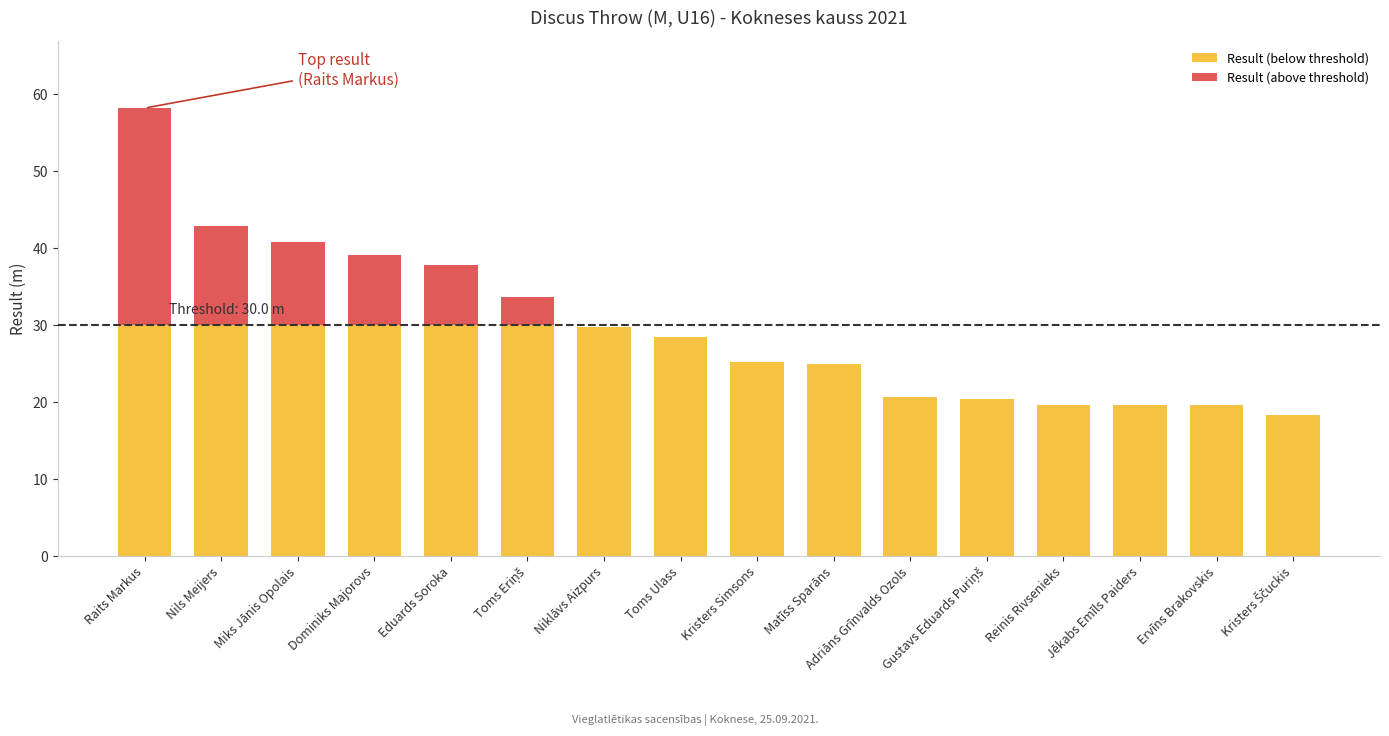

What is the total value across all series at Toms Ulass?

28.5